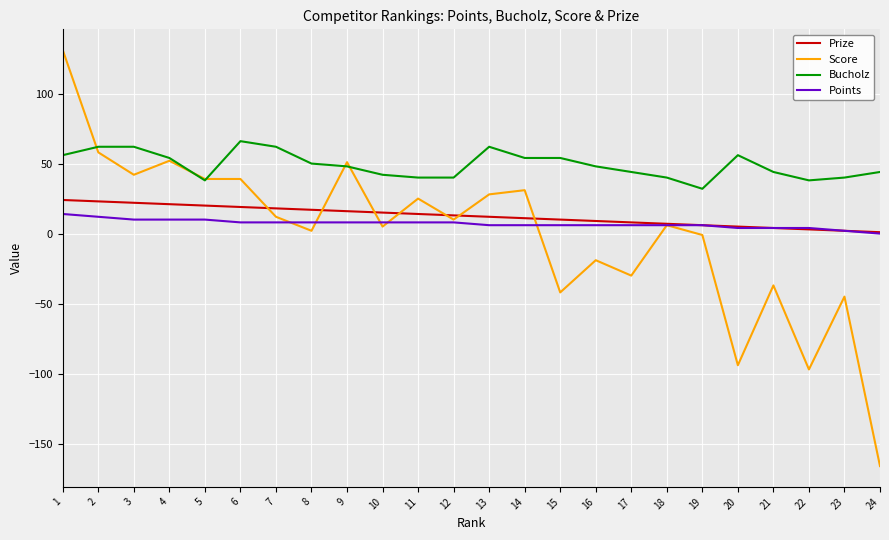

What are all the series names shown in the legend?

Prize, Score, Bucholz, Points